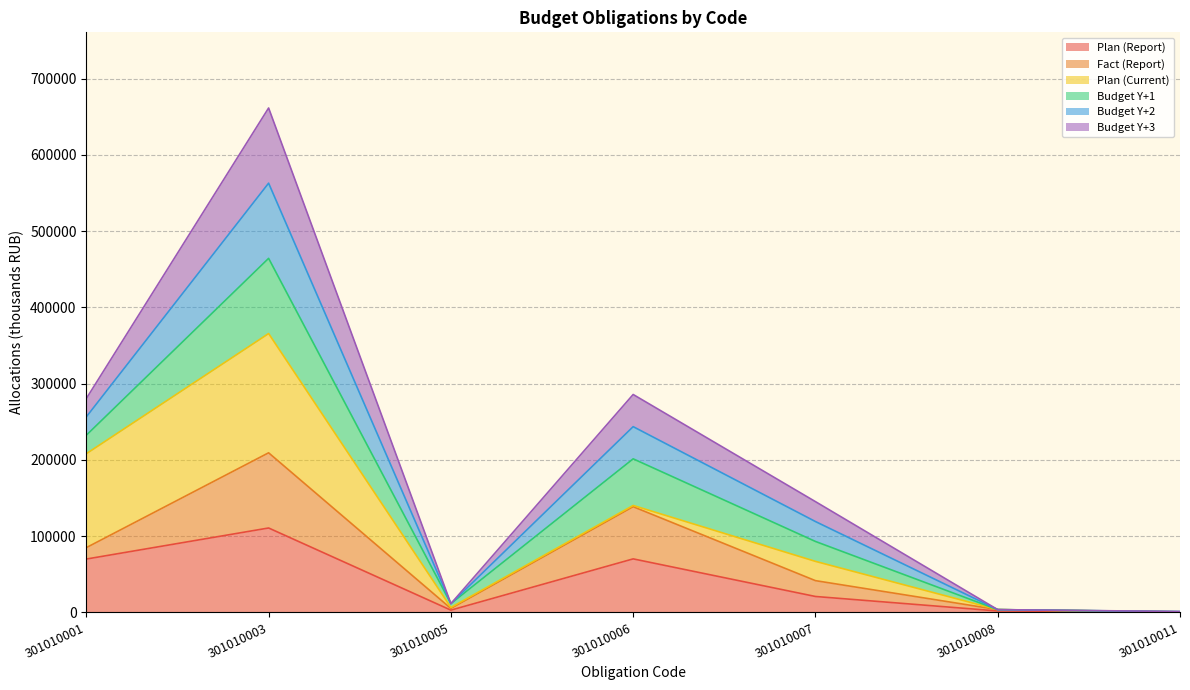

At which category does the chart reach its minimum across all series?

301010011